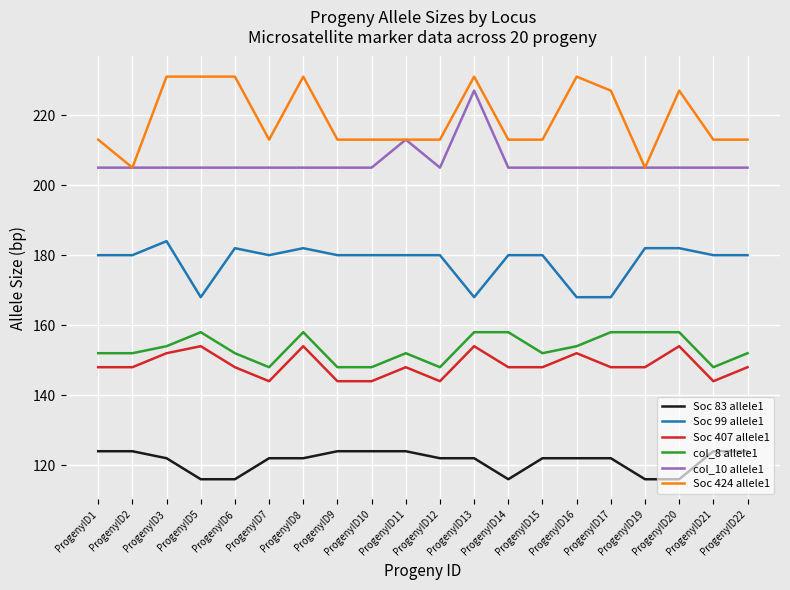

At which category is the sum across all series the highest?

ProgenyID13